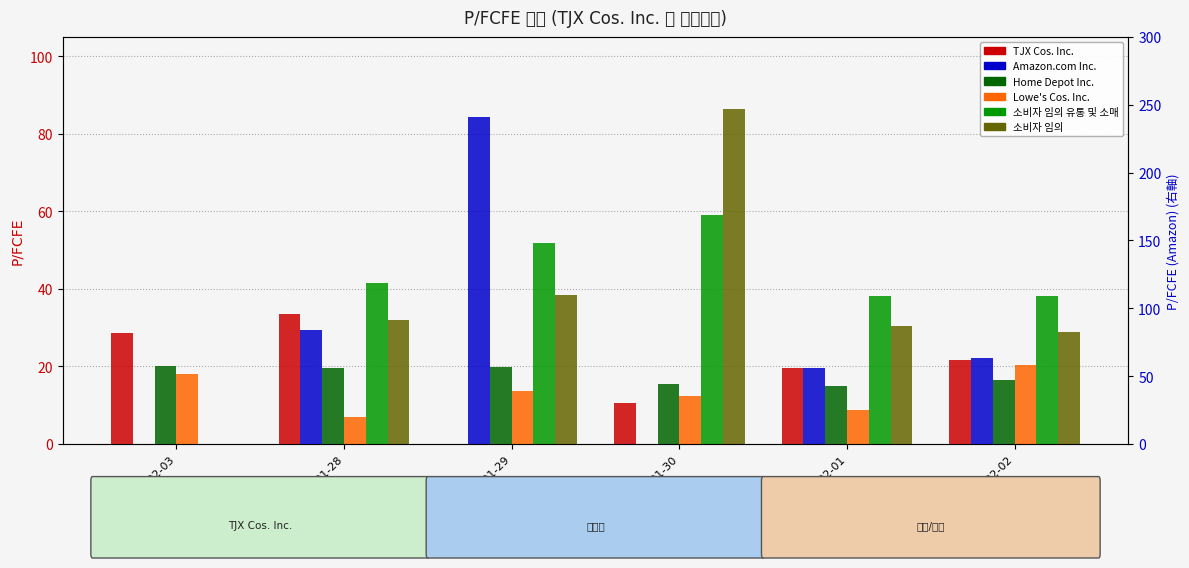

Rank the series at 2020-02-01 from lowest to highest value.

Lowe's Cos. Inc., Home Depot Inc., TJX Cos. Inc., 소비자 임의, 소비자 임의 유통 및 소매, Amazon.com Inc.